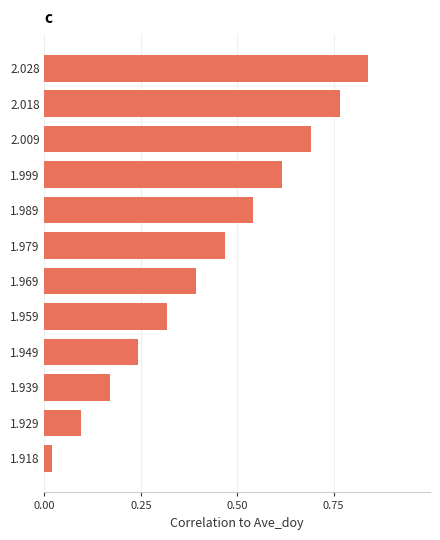

What is the difference between the second highest and minimum values?

0.7